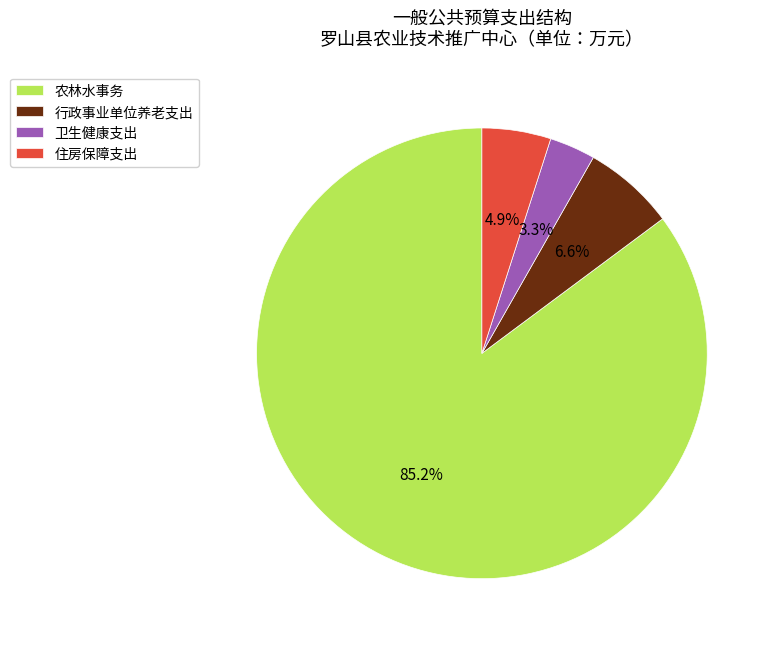

Rank the categories by value from lowest to highest.

卫生健康支出, 住房保障支出, 行政事业单位养老支出, 农林水事务